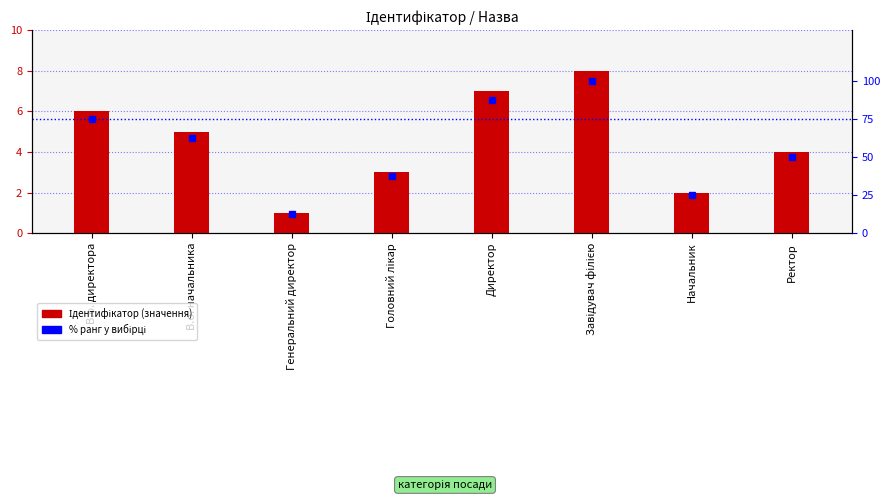

Where does the Ідентифікатор series first go above 5?

В.о. директора